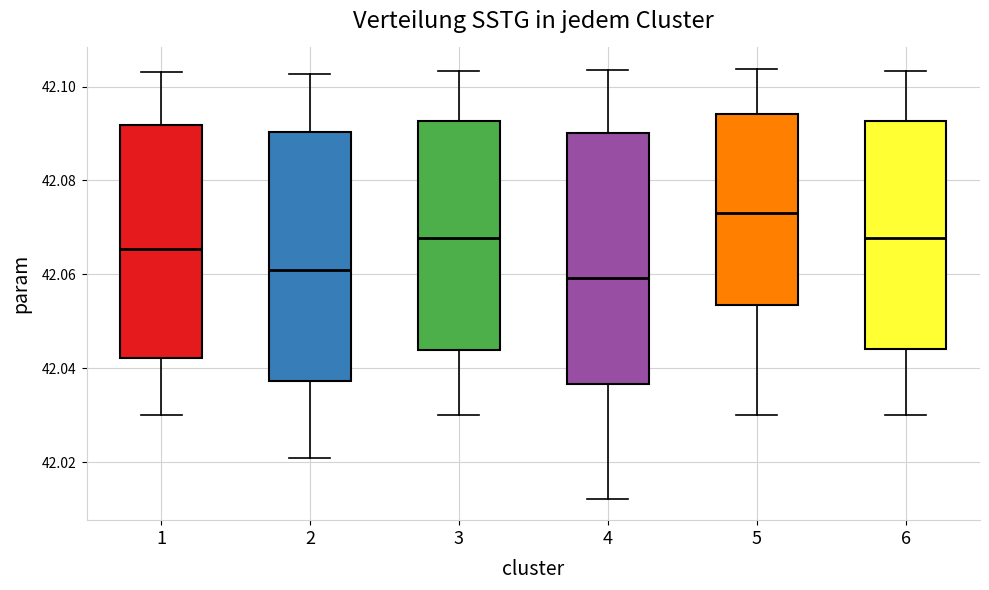

Reading left to right, read every box against the y-axis: the position of its median line, the range the box covers, and the ends of its whiskers. The values are not printed on the chart, so give them approximately, as read against the axis.

1: median 42.066, box 42.042 to 42.092, whiskers 42.030 to 42.104
2: median 42.060, box 42.038 to 42.090, whiskers 42.020 to 42.102
3: median 42.068, box 42.044 to 42.092, whiskers 42.030 to 42.104
4: median 42.060, box 42.036 to 42.090, whiskers 42.012 to 42.104
5: median 42.074, box 42.054 to 42.094, whiskers 42.030 to 42.104
6: median 42.068, box 42.044 to 42.092, whiskers 42.030 to 42.104